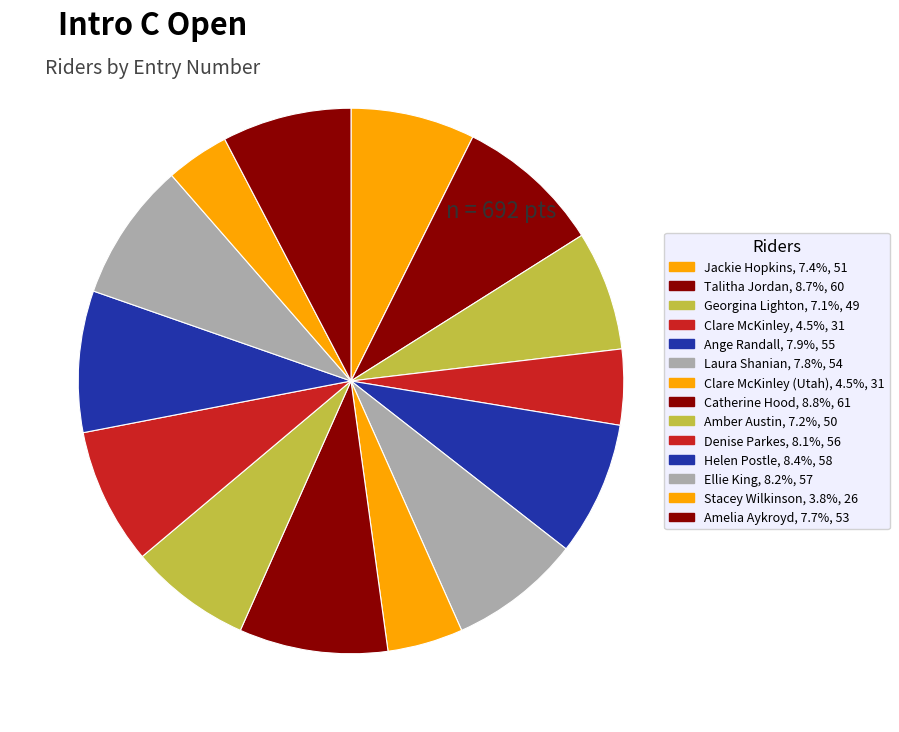

Is there any slice that represents more than half of the pie?

No